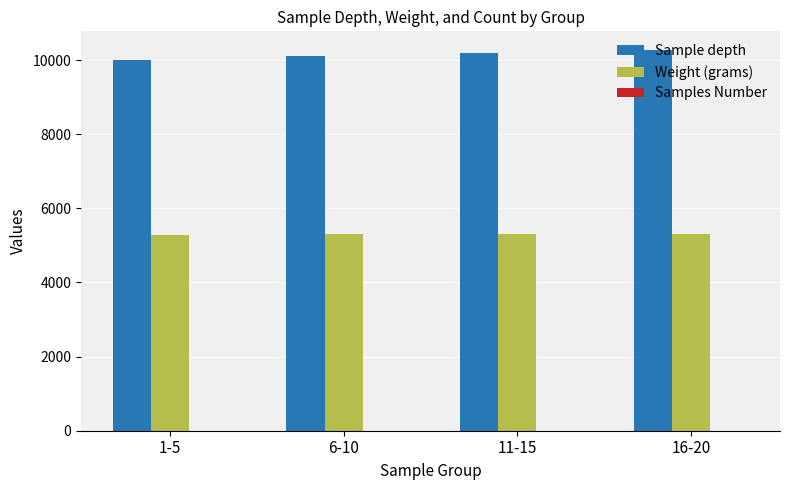

Is the value of Sample depth at 1-5 greater than the value of Weight (grams) at 1-5?

Yes